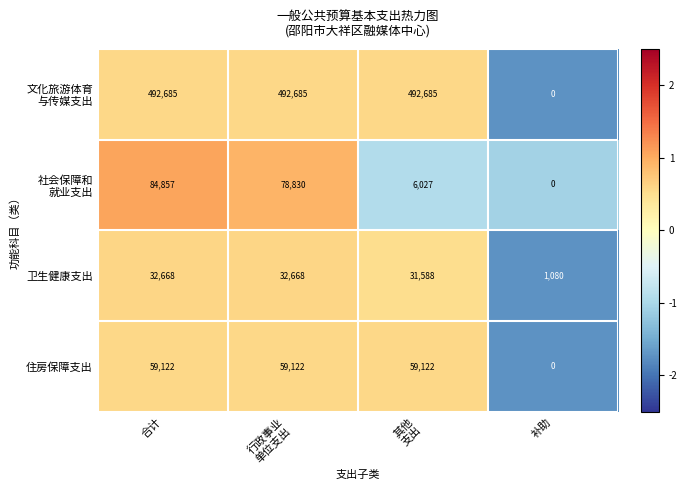

What is the average value of the 住房保障支出 series?

44342